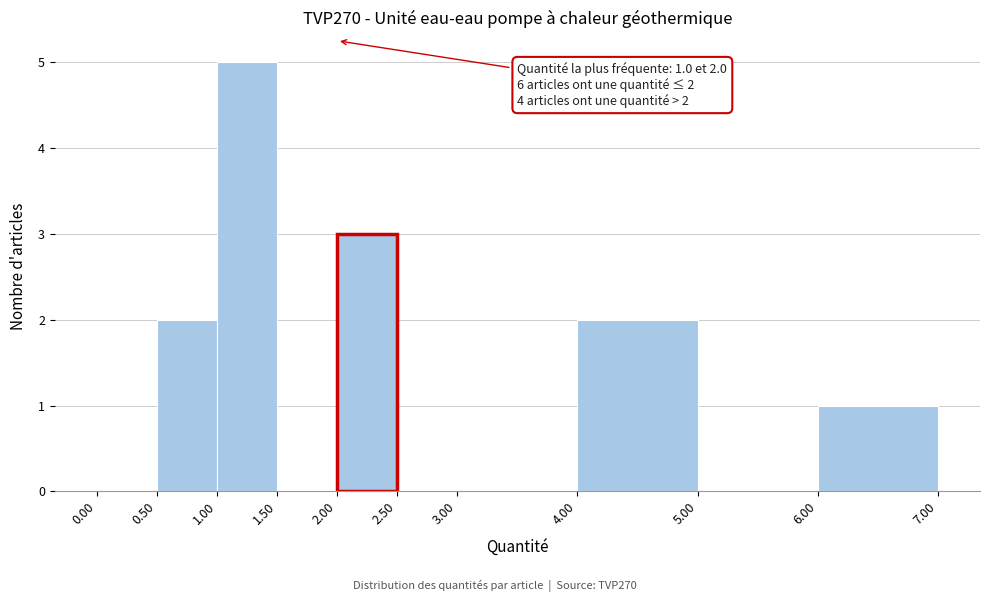

Over which range of the x-axis is the bar tallest?

1.00 to 1.50